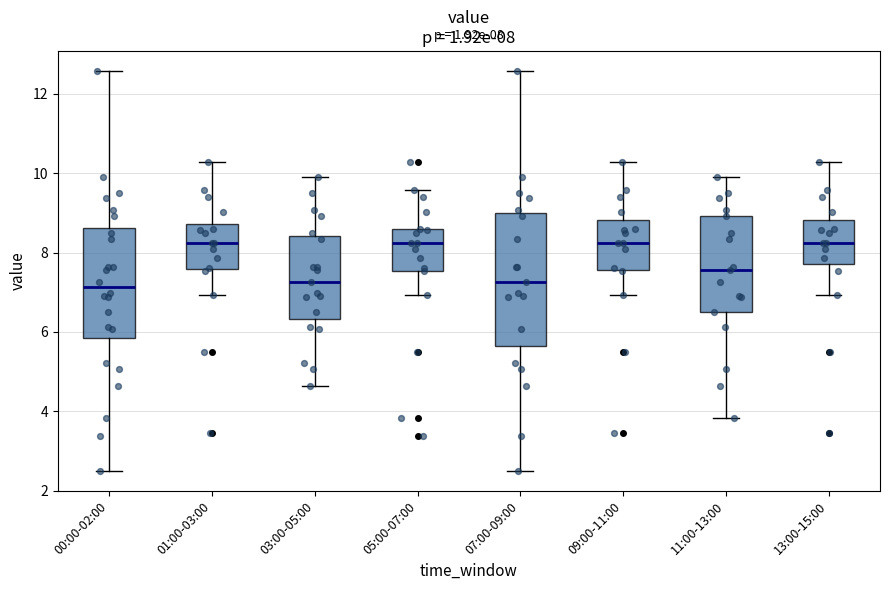

Comparing the boxes themselves (not the whiskers), which one is the tallest?

07:00-09:00